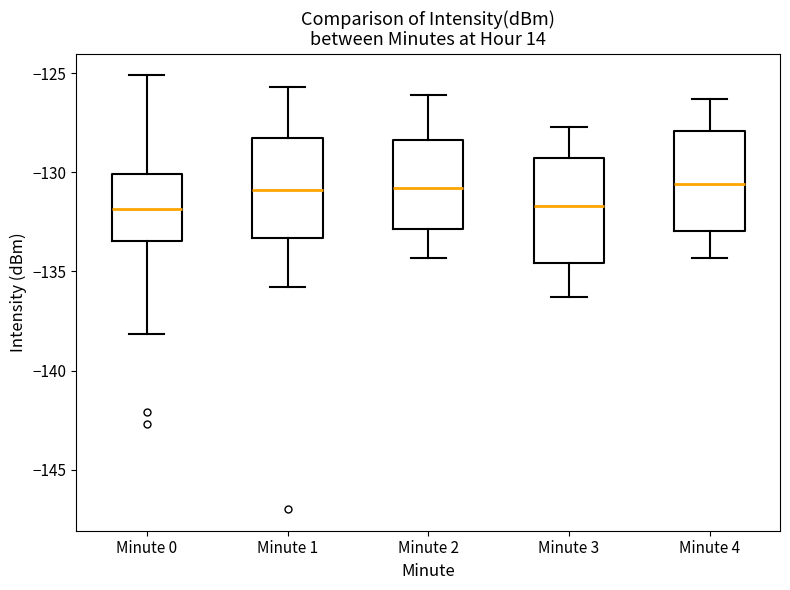

Where is the lower edge of the box for Minute 0 on the y-axis? The values are not printed on the chart, so give them approximately, as read against the axis.

-133.5